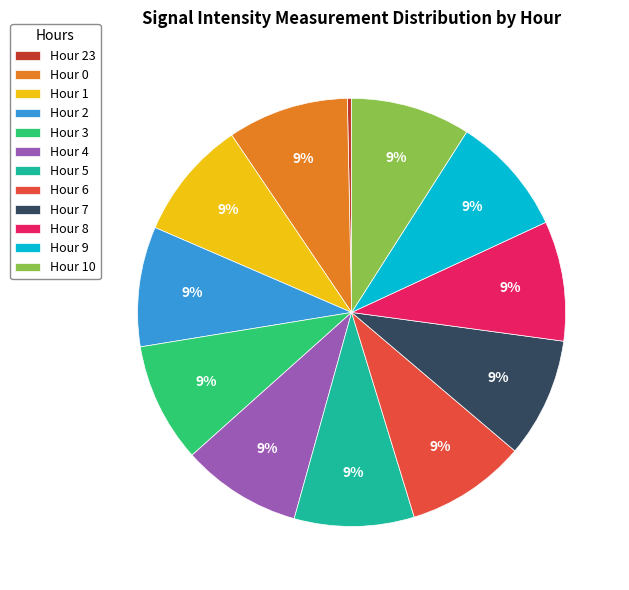

How many slices are in this pie chart?

12